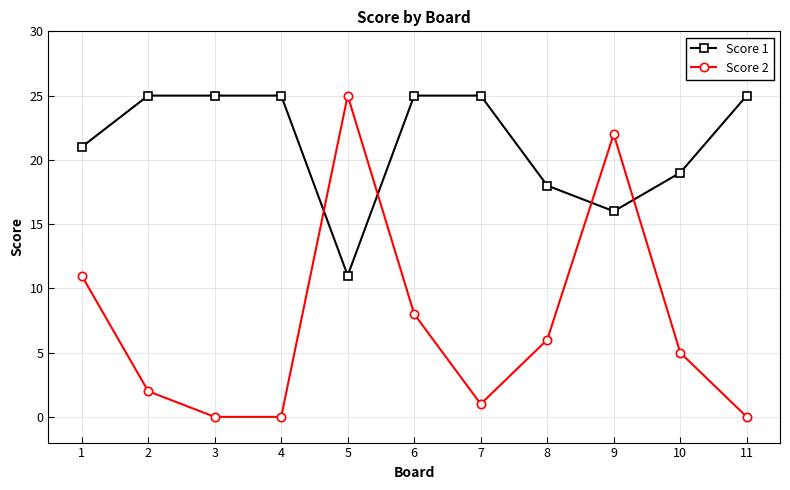

At 11, list the series in order from smallest to largest.

Score 2, Score 1